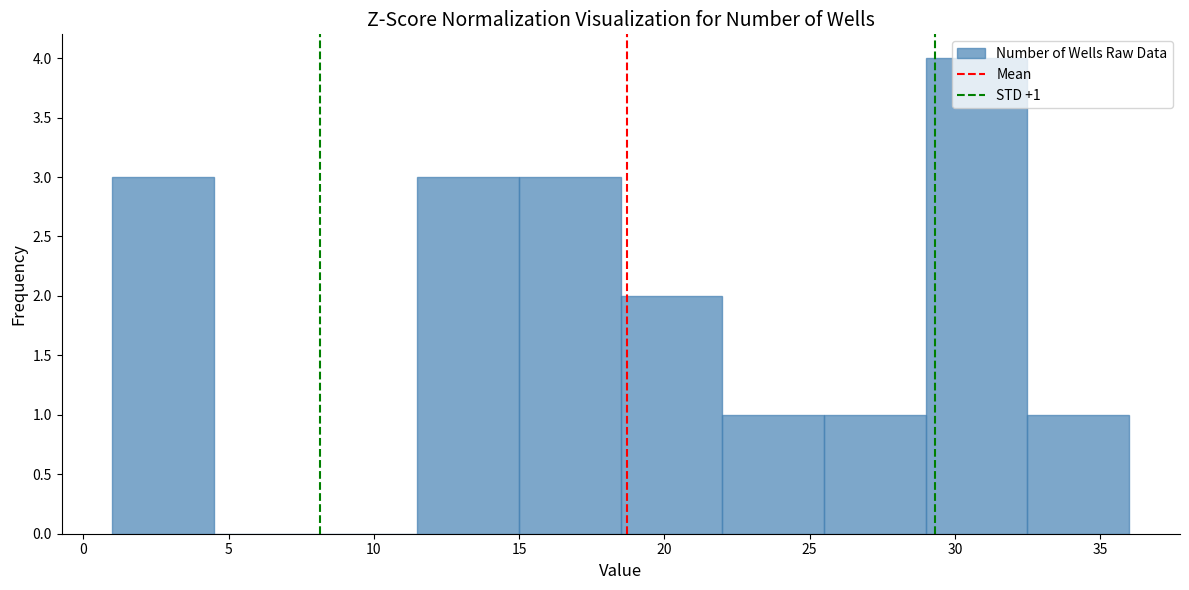

Which range on the x-axis has the tallest bar?

29.0 to 32.5